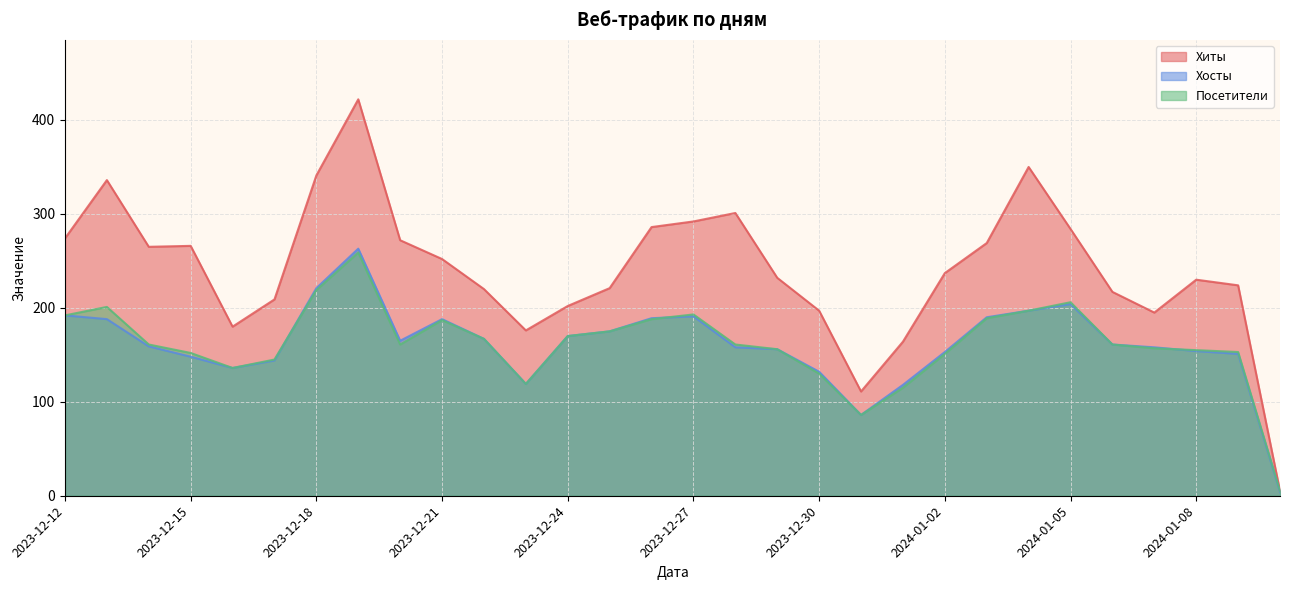

What is the label of the 16th point from the left?

2023-12-27